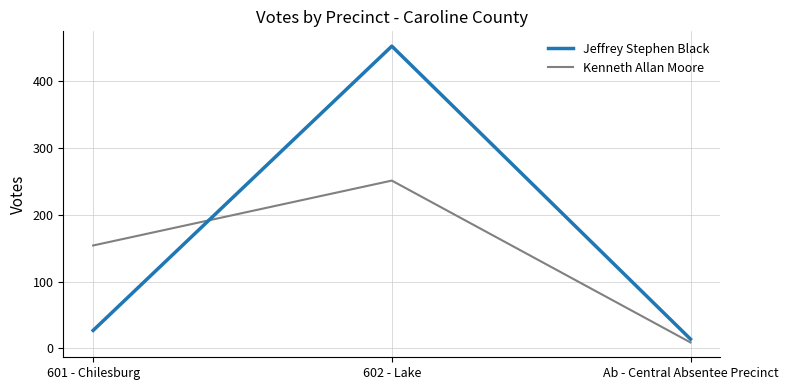

Is it true that Kenneth Allan Moore equals 154 at 601 - Chilesburg?

True